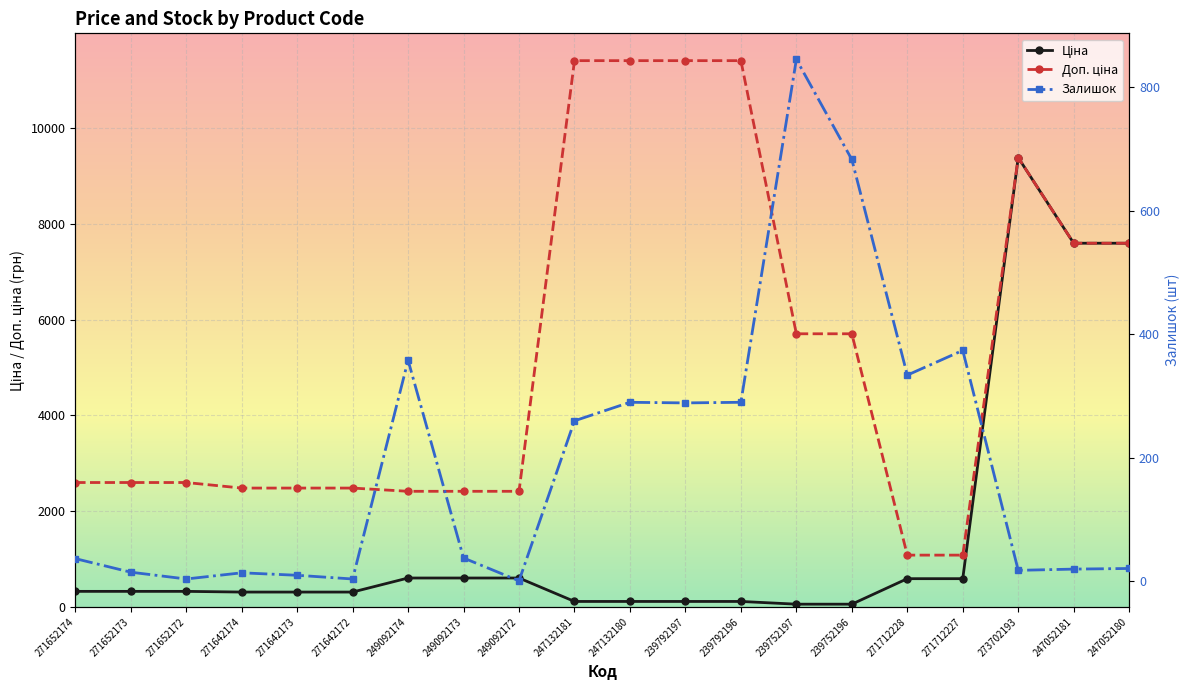

Where is Ціна nearest to the value 4720?

247052181